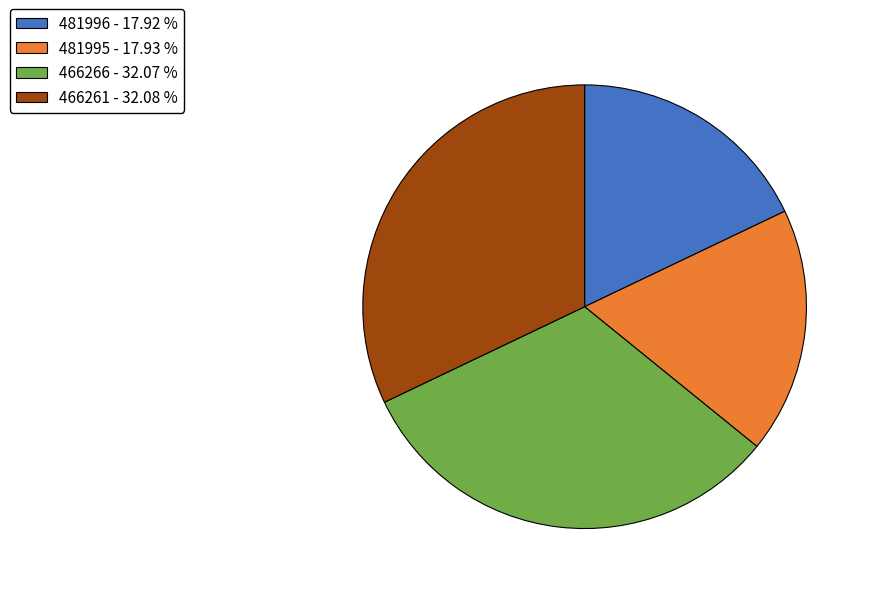

How many segments does this pie chart have?

4